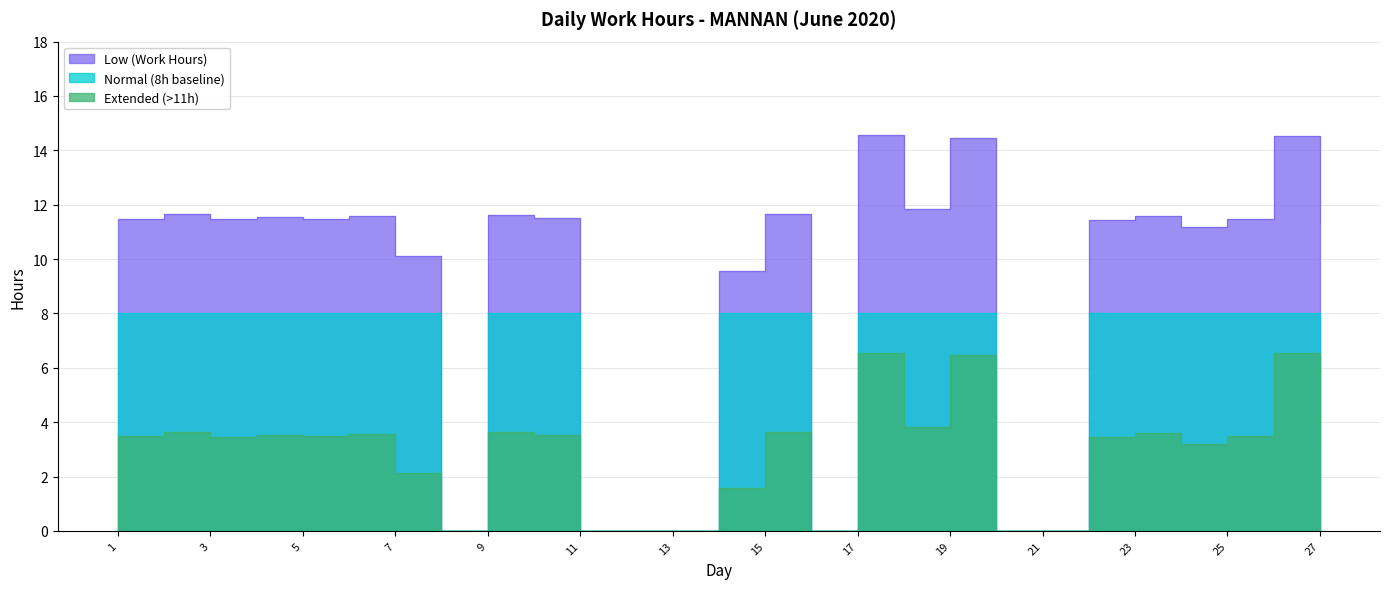

What is the total value across all series at 23?

23.2